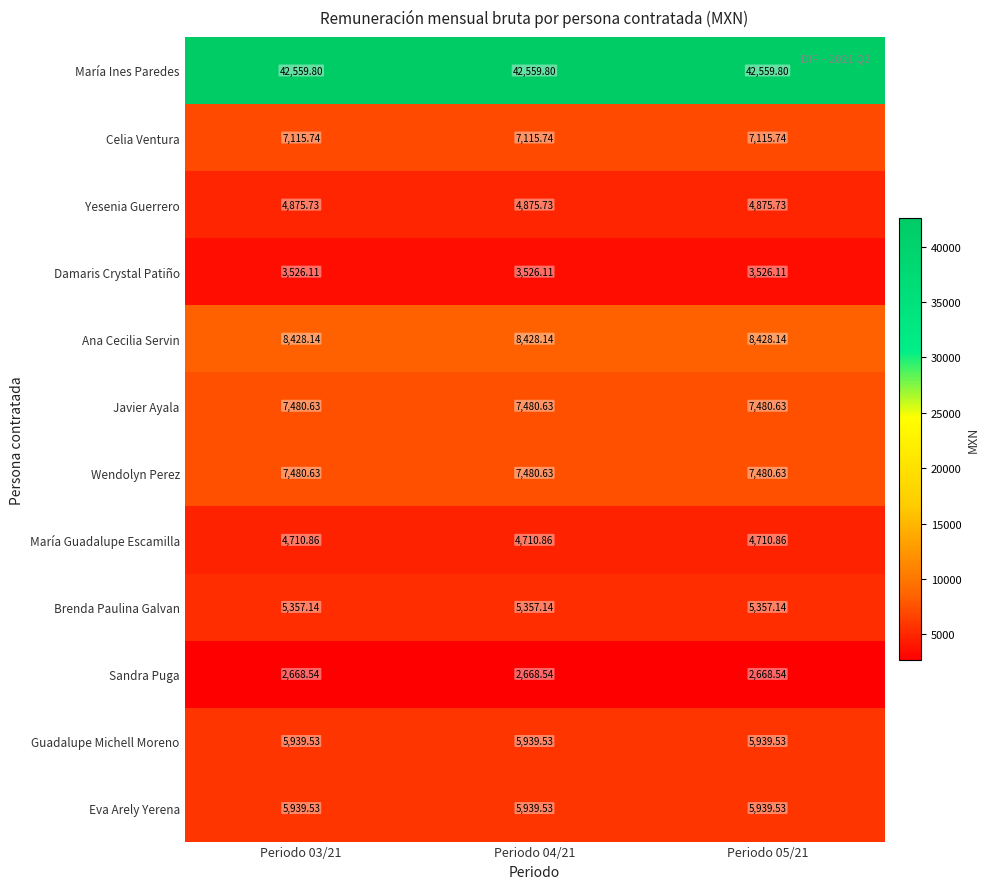

Which series has the largest total across all categories?

María Ines Paredes